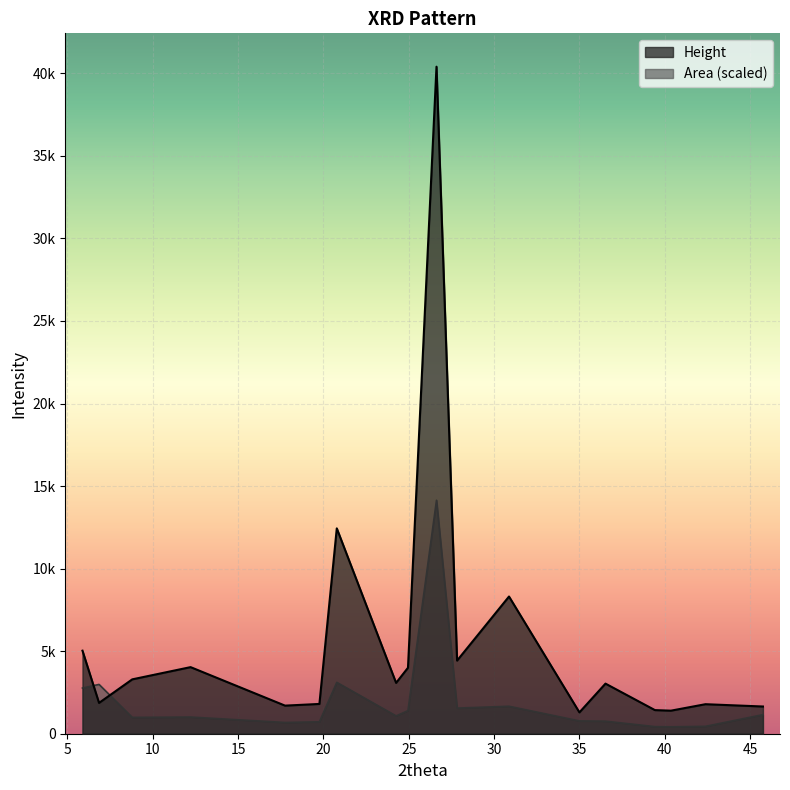

Read the Area value at 25.

721.4